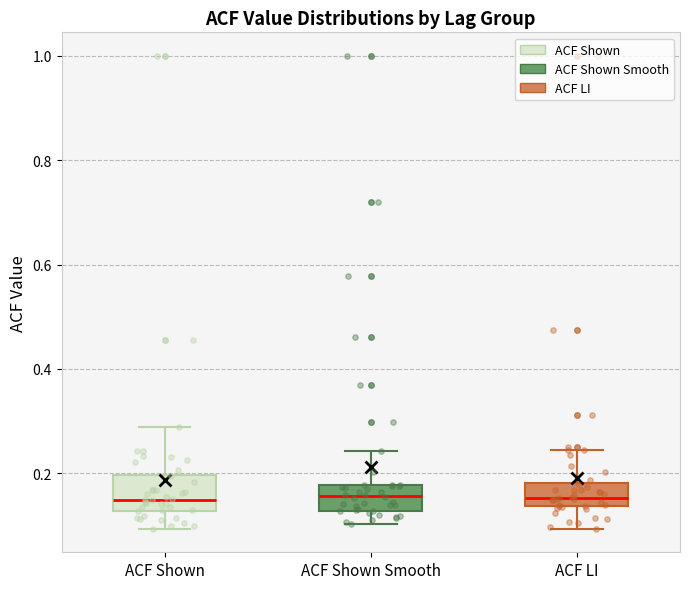

Where is the upper edge of the box for ACF Shown Smooth on the y-axis? The values are not printed on the chart, so give them approximately, as read against the axis.

0.18